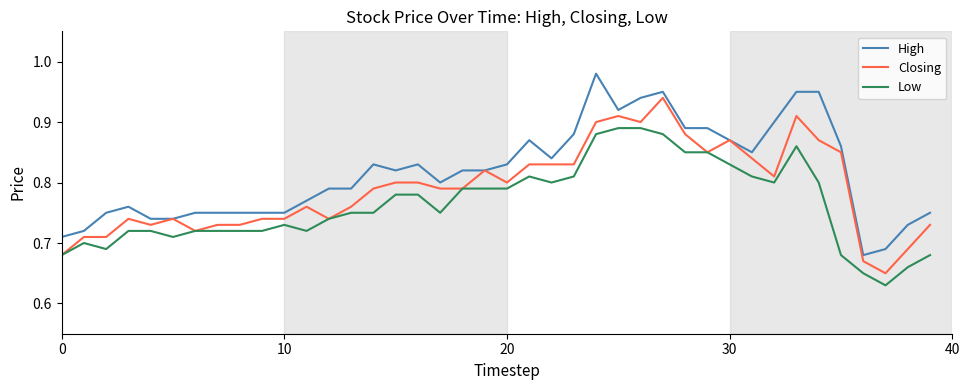

Which series has the largest total across all categories?

High